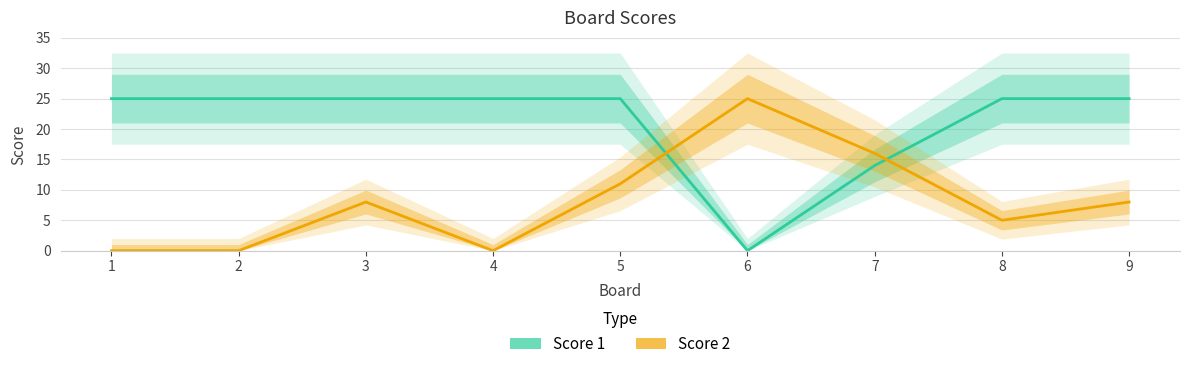

Reading left to right, extract all data points from this chart.

Score 1: 1=25	2=25	3=25	4=25	5=25	6=0	7=14	8=25	9=25
Score 2: 1=0	2=0	3=8	4=0	5=11	6=25	7=16	8=5	9=8